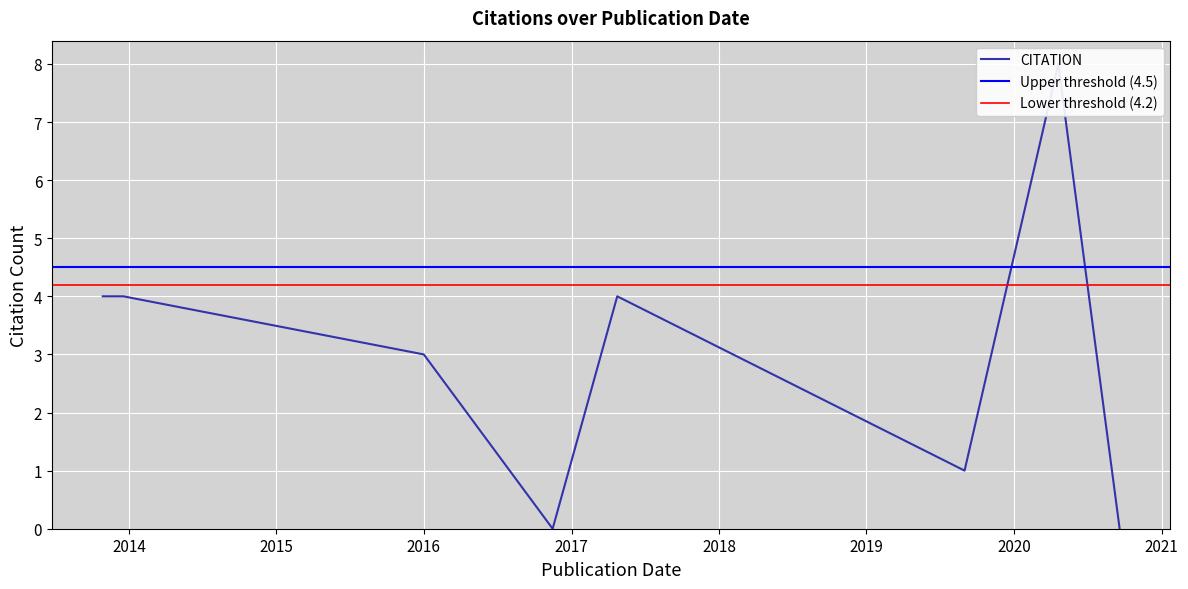

What is the average value?

3